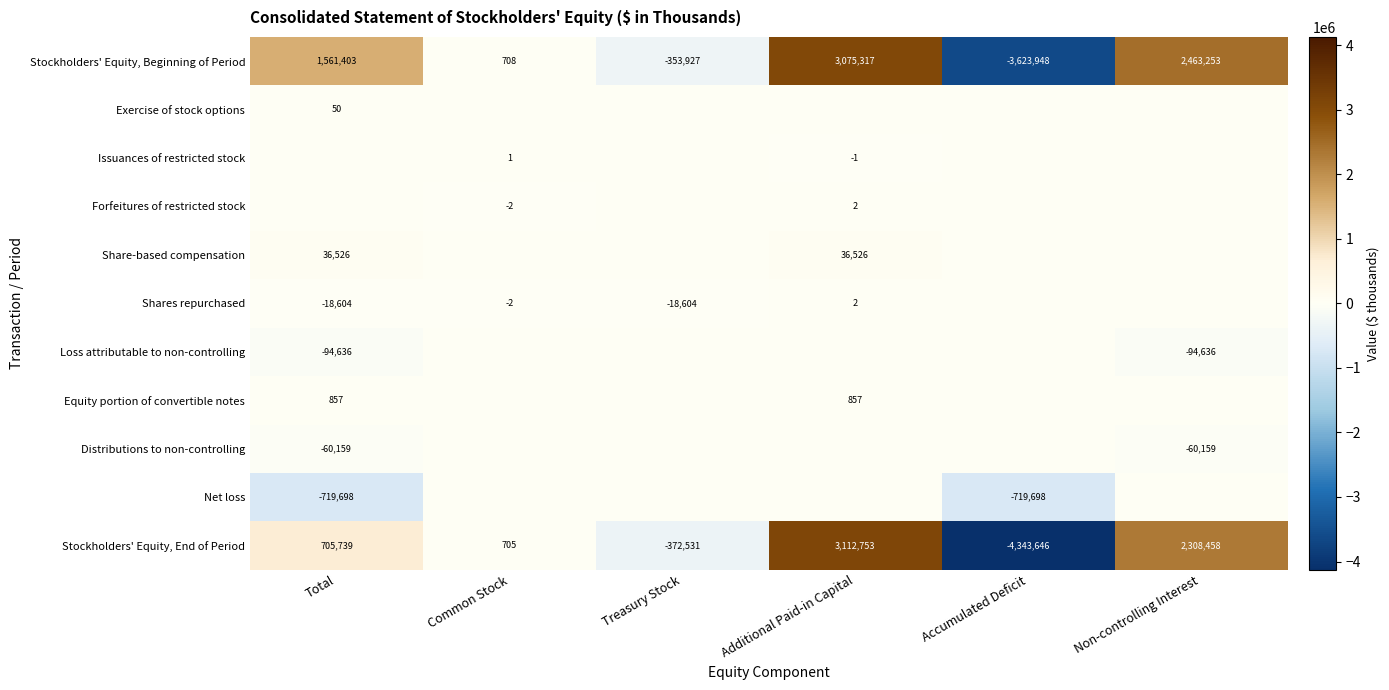

What is the approximate value of Stockholders' Equity, Beginning of Period at Non-controlling Interest, to the nearest 50?

2463250